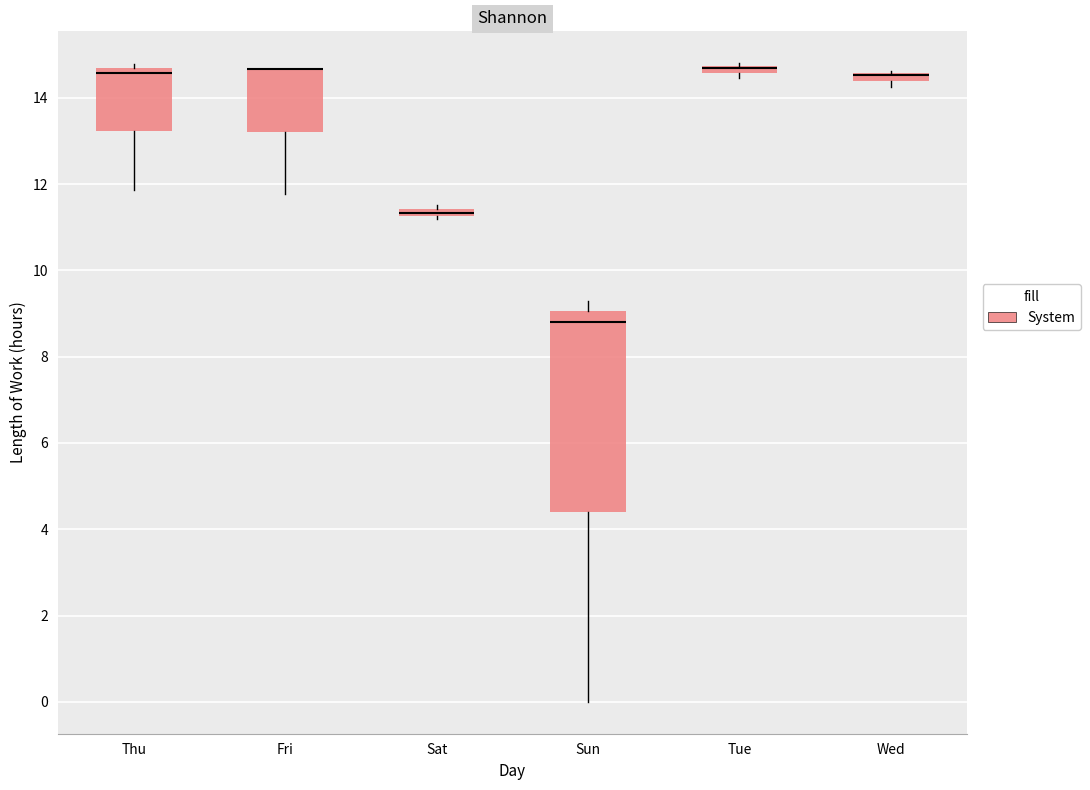

Comparing the boxes themselves (not the whiskers), which one is the tallest?

Sun